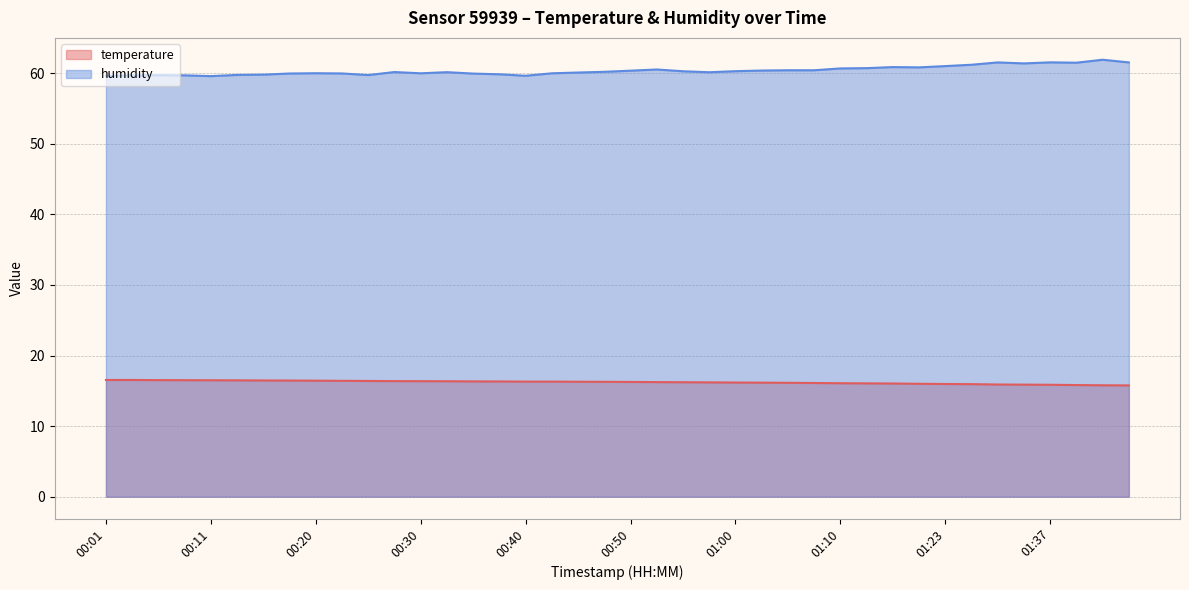

How many data points does each series have?

40